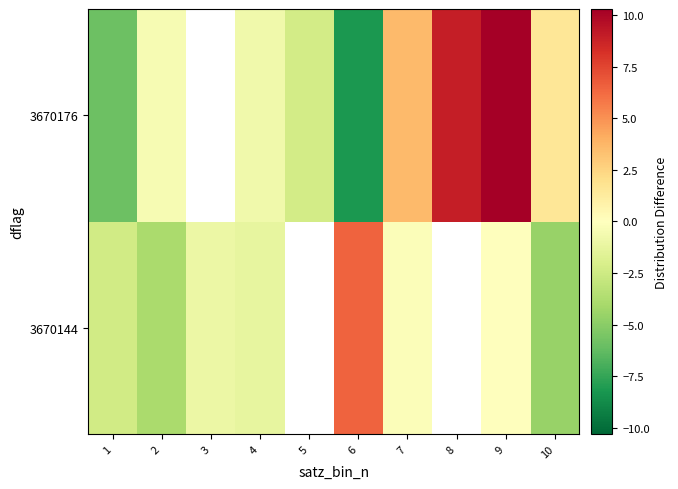

At which label does 3670176 first exceed 0?

7